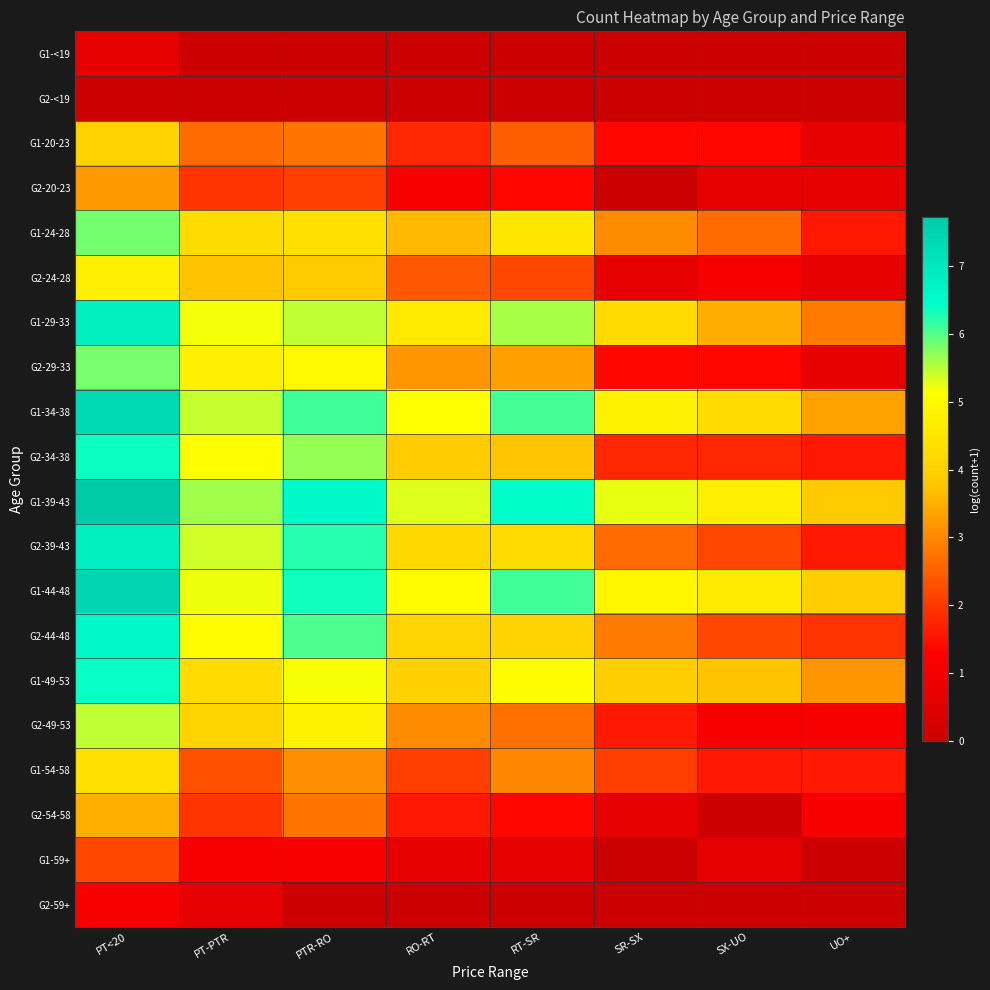

Reading left to right, list all the values displayed in this chart.

G1-<19: PT<20=0.7	PT-PTR=0.0	PTR-RO=0.0	RO-RT=0.0	RT-SR=0.0	SR-SX=0.0	SX-UO=0.0	UO+=0.0
G2-<19: PT<20=0.0	PT-PTR=0.0	PTR-RO=0.0	RO-RT=0.0	RT-SR=0.0	SR-SX=0.0	SX-UO=0.0	UO+=0.0
G1-20-23: PT<20=4.0	PT-PTR=2.6	PTR-RO=2.8	RO-RT=1.8	RT-SR=2.5	SR-SX=1.4	SX-UO=1.4	UO+=0.7
G2-20-23: PT<20=3.2	PT-PTR=1.9	PTR-RO=2.1	RO-RT=1.1	RT-SR=1.4	SR-SX=0.0	SX-UO=0.7	UO+=0.7
G1-24-28: PT<20=5.8	PT-PTR=4.3	PTR-RO=4.3	RO-RT=3.6	RT-SR=4.5	SR-SX=3.0	SX-UO=2.6	UO+=1.6
G2-24-28: PT<20=4.8	PT-PTR=3.8	PTR-RO=3.8	RO-RT=2.4	RT-SR=2.2	SR-SX=0.7	SX-UO=1.1	UO+=0.7
G1-29-33: PT<20=6.9	PT-PTR=5.2	PTR-RO=5.5	RO-RT=4.6	RT-SR=5.6	SR-SX=4.3	SX-UO=3.5	UO+=2.8
G2-29-33: PT<20=5.8	PT-PTR=4.7	PTR-RO=5.0	RO-RT=3.2	RT-SR=3.3	SR-SX=1.4	SX-UO=1.4	UO+=0.7
G1-34-38: PT<20=7.4	PT-PTR=5.4	PTR-RO=6.1	RO-RT=5.1	RT-SR=6.1	SR-SX=4.8	SX-UO=4.3	UO+=3.3
G2-34-38: PT<20=6.4	PT-PTR=5.1	PTR-RO=5.7	RO-RT=3.9	RT-SR=3.8	SR-SX=1.8	SX-UO=1.8	UO+=1.6
G1-39-43: PT<20=7.7	PT-PTR=5.6	PTR-RO=6.6	RO-RT=5.3	RT-SR=6.4	SR-SX=5.3	SX-UO=4.7	UO+=3.9
G2-39-43: PT<20=6.8	PT-PTR=5.4	PTR-RO=6.2	RO-RT=4.2	RT-SR=4.3	SR-SX=2.6	SX-UO=2.2	UO+=1.6
G1-44-48: PT<20=7.4	PT-PTR=5.2	PTR-RO=6.3	RO-RT=5.1	RT-SR=6.1	SR-SX=4.9	SX-UO=4.6	UO+=3.9
G2-44-48: PT<20=6.6	PT-PTR=5.0	PTR-RO=6.0	RO-RT=4.1	RT-SR=4.0	SR-SX=2.8	SX-UO=2.2	UO+=1.9
G1-49-53: PT<20=6.4	PT-PTR=4.3	PTR-RO=5.2	RO-RT=4.0	RT-SR=5.0	SR-SX=3.9	SX-UO=3.8	UO+=3.2
G2-49-53: PT<20=5.5	PT-PTR=4.1	PTR-RO=4.8	RO-RT=3.0	RT-SR=2.7	SR-SX=1.6	SX-UO=1.1	UO+=1.1
G1-54-58: PT<20=4.4	PT-PTR=2.3	PTR-RO=3.1	RO-RT=2.1	RT-SR=3.0	SR-SX=2.1	SX-UO=1.6	UO+=1.6
G2-54-58: PT<20=3.5	PT-PTR=1.9	PTR-RO=2.8	RO-RT=1.6	RT-SR=1.4	SR-SX=0.7	SX-UO=0.0	UO+=1.1
G1-59+: PT<20=2.2	PT-PTR=1.1	PTR-RO=1.1	RO-RT=0.7	RT-SR=0.7	SR-SX=0.0	SX-UO=0.7	UO+=0.0
G2-59+: PT<20=1.1	PT-PTR=0.7	PTR-RO=0.0	RO-RT=0.0	RT-SR=0.0	SR-SX=0.0	SX-UO=0.0	UO+=0.0